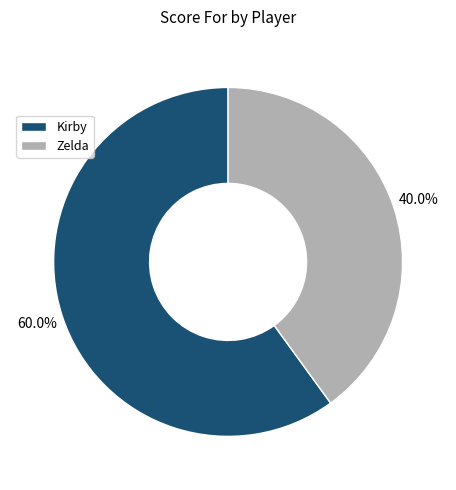

Which slice represents more than half of the pie?

Kirby